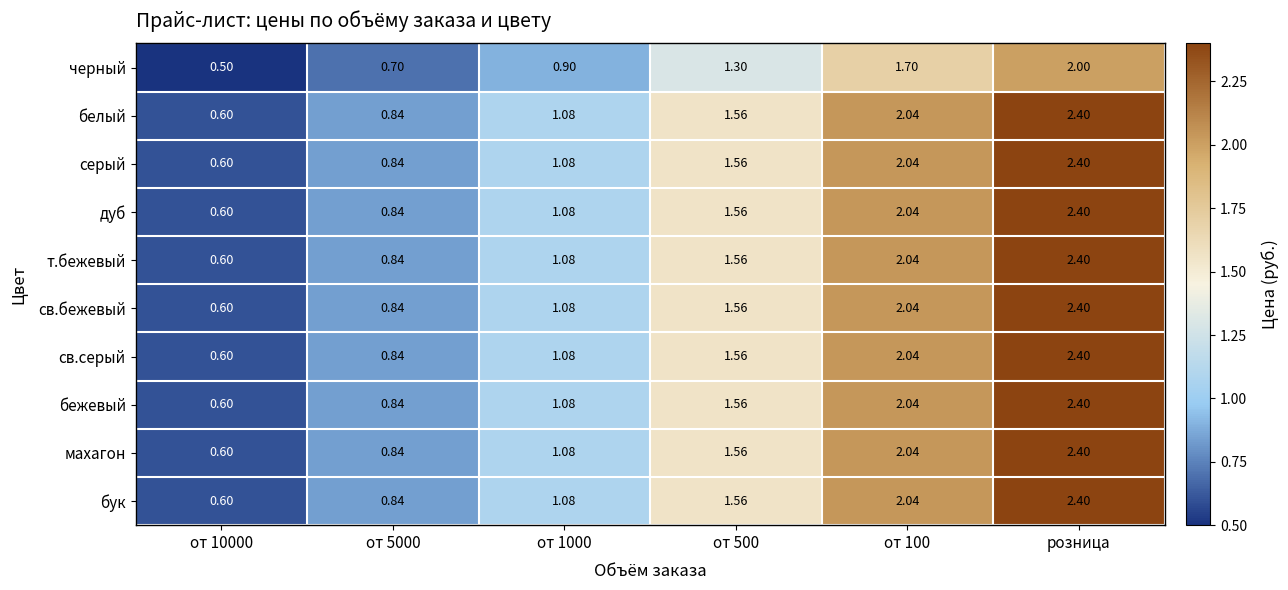

Is the value of черный at от 1000 greater than the value of т.бежевый at от 100?

No